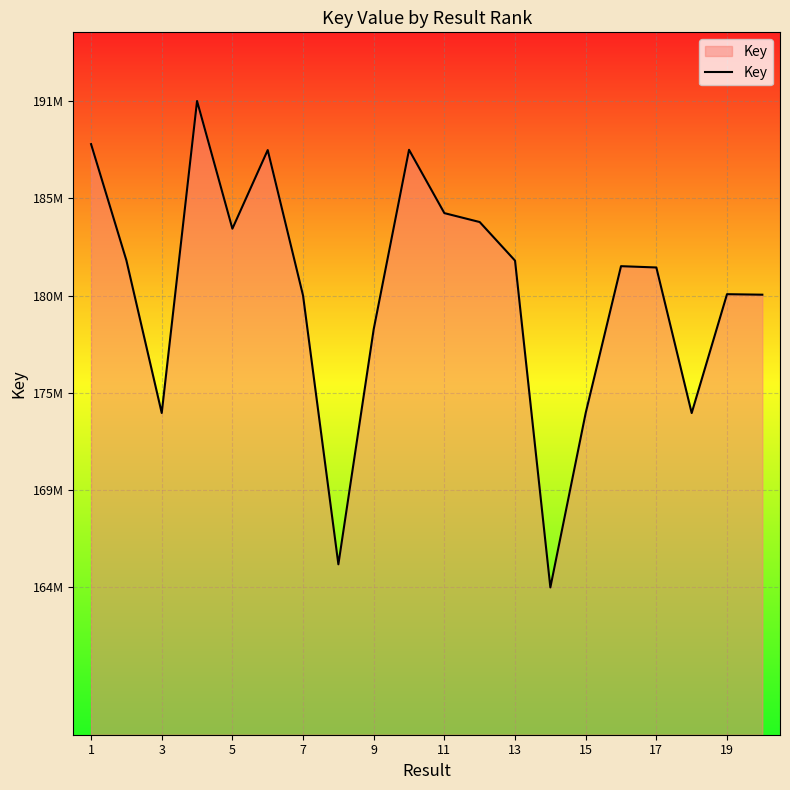

True or false: there are more than 1 points higher than both neighbors.

True